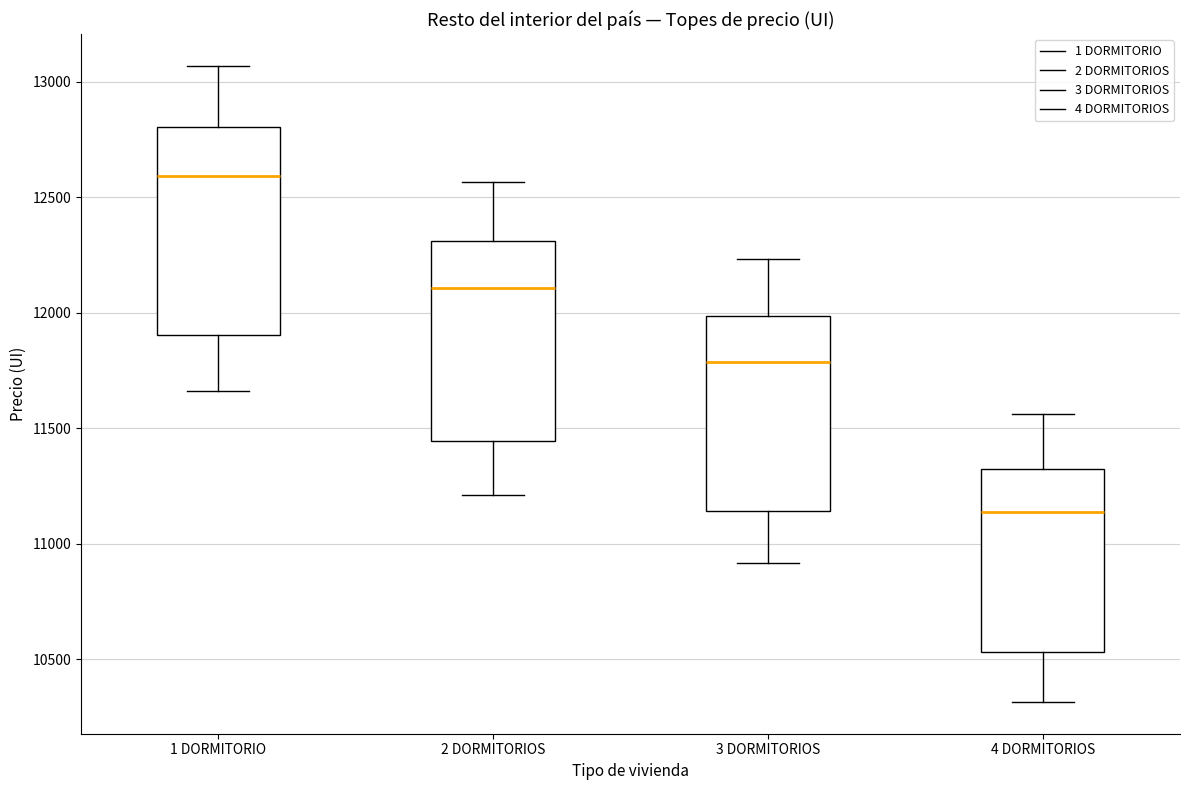

Reading left to right, transcribe this box plot: for each box, give where its median line is, the range the box spans, and where its two whiskers end, as read against the y-axis. The values are not printed on the chart, so give them approximately, as read against the axis.

1 DORMITORIO: median 12600, box 11900 to 12800, whiskers 11650 to 13050
2 DORMITORIOS: median 12100, box 11450 to 12300, whiskers 11200 to 12550
3 DORMITORIOS: median 11800, box 11150 to 12000, whiskers 10900 to 12250
4 DORMITORIOS: median 11150, box 10550 to 11350, whiskers 10300 to 11550